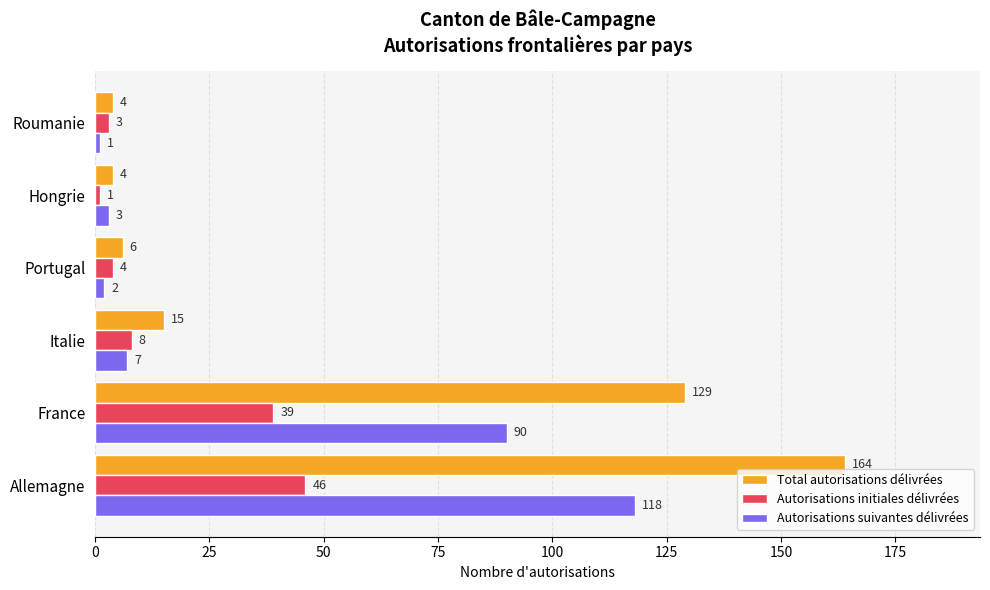

List the labels in order of Autorisations initiales délivrées value, largest first.

Allemagne, France, Italie, Portugal, Roumanie, Hongrie